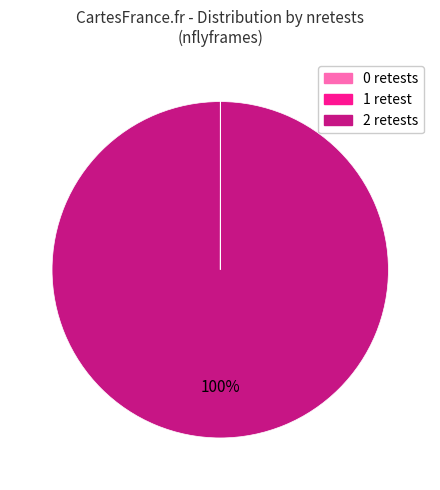

Which category has the biggest portion of the pie?

2 retests